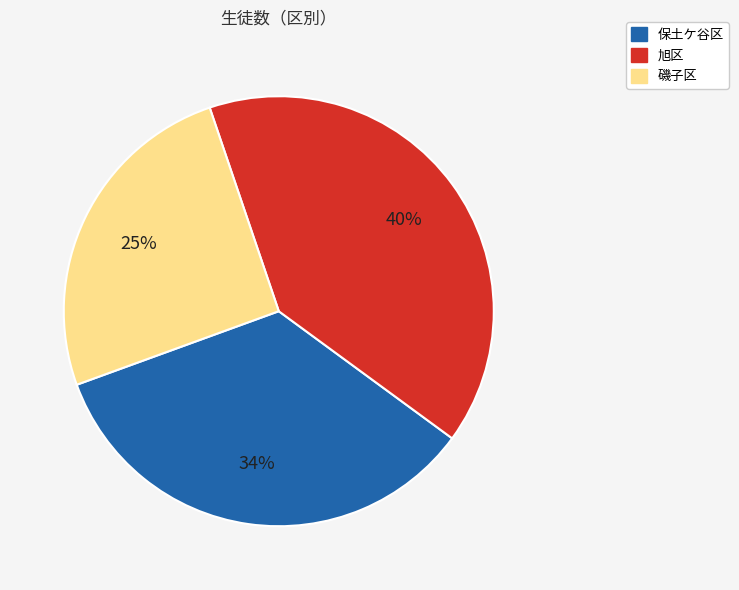

Do 磯子区 and 保土ケ谷区 together represent more than half of the pie?

Yes